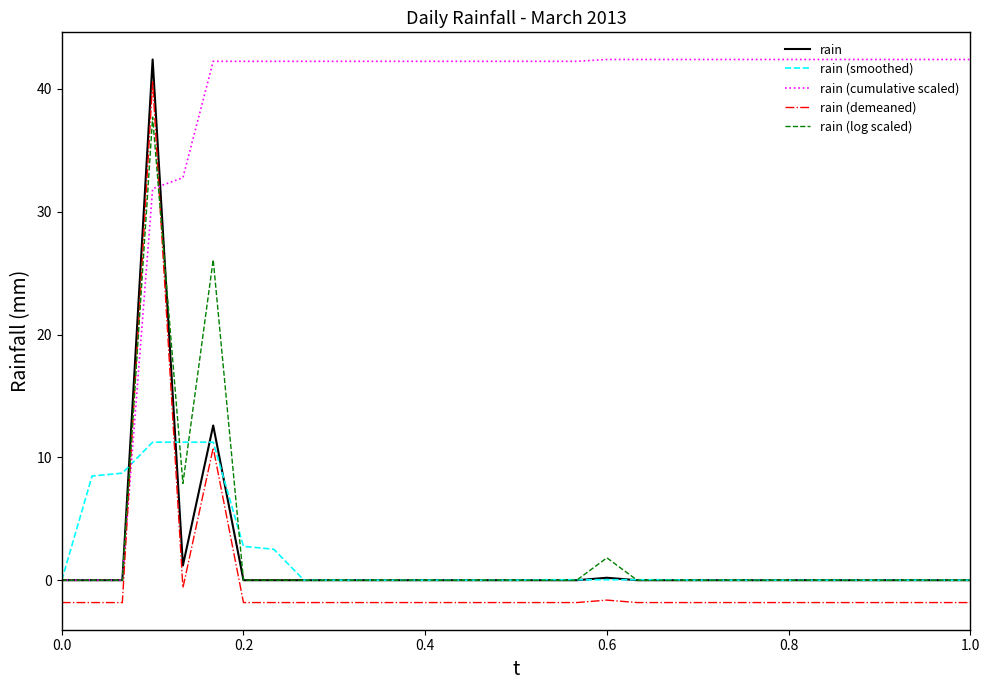

True or false: rain and rain (demeaned) intersect in this chart.

False